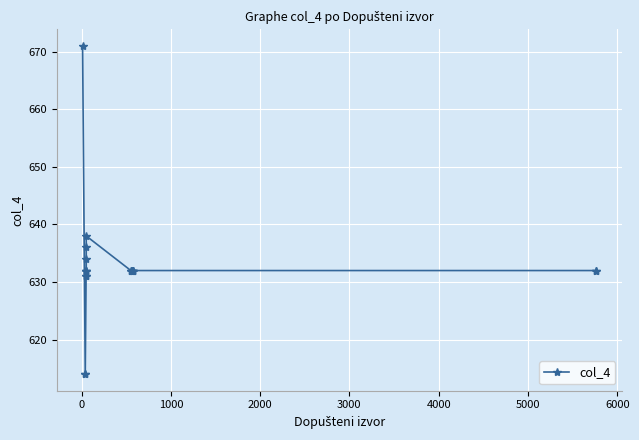

How many lines are shown in the chart?

1